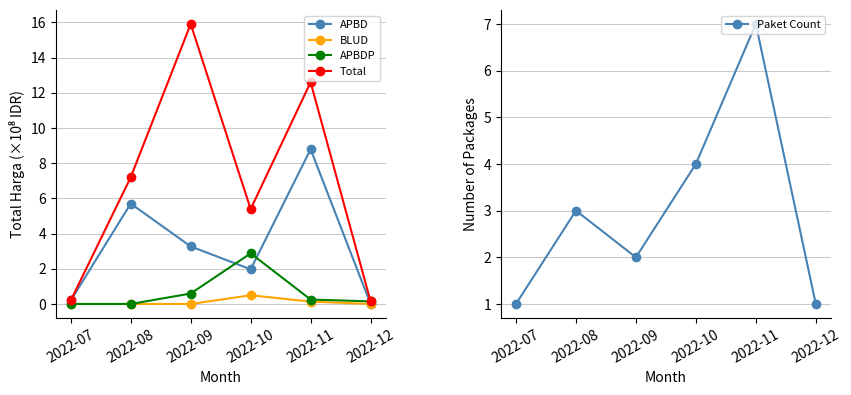

At how many categories does at least one series exceed 6?

3